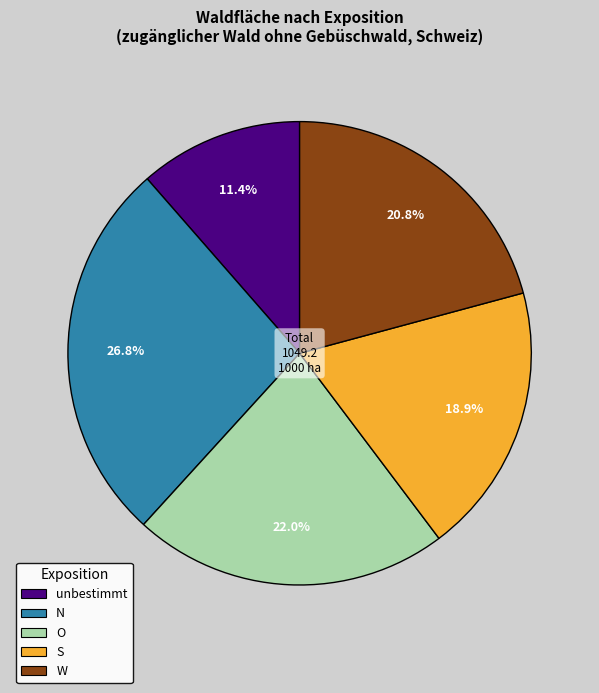

Is there a majority slice in this chart?

No